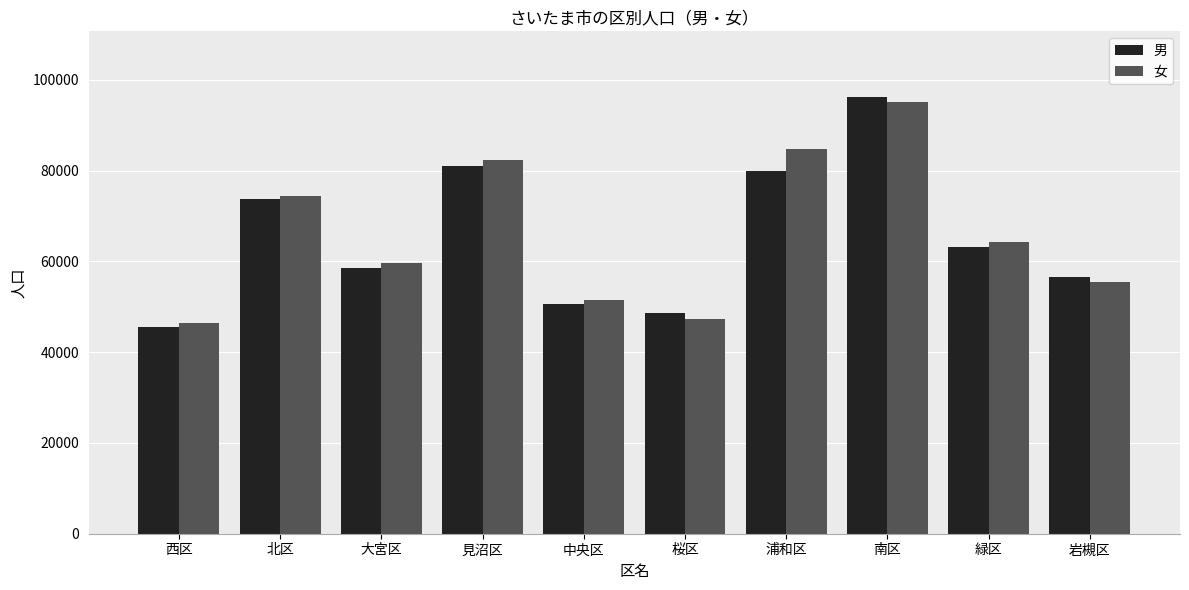

What is the spread (max minus min) of values at 桜区?

1418